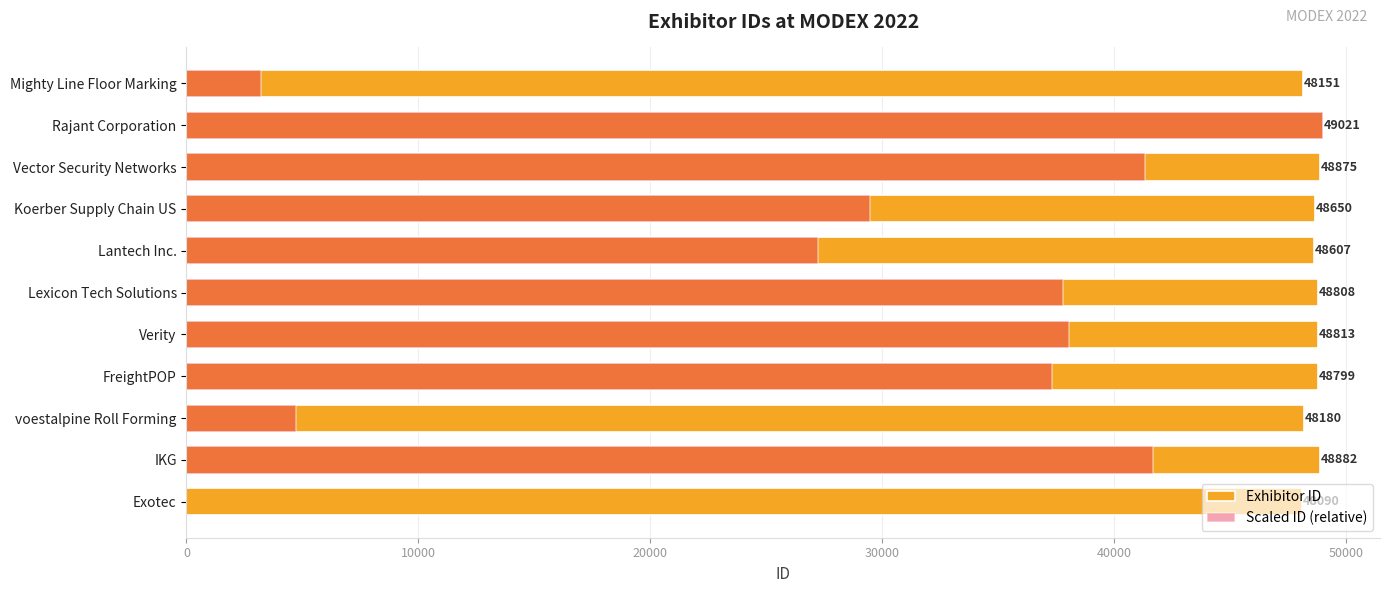

What is the value of the Scaled ID (relative) bar at the 7th from the left?

38068.9